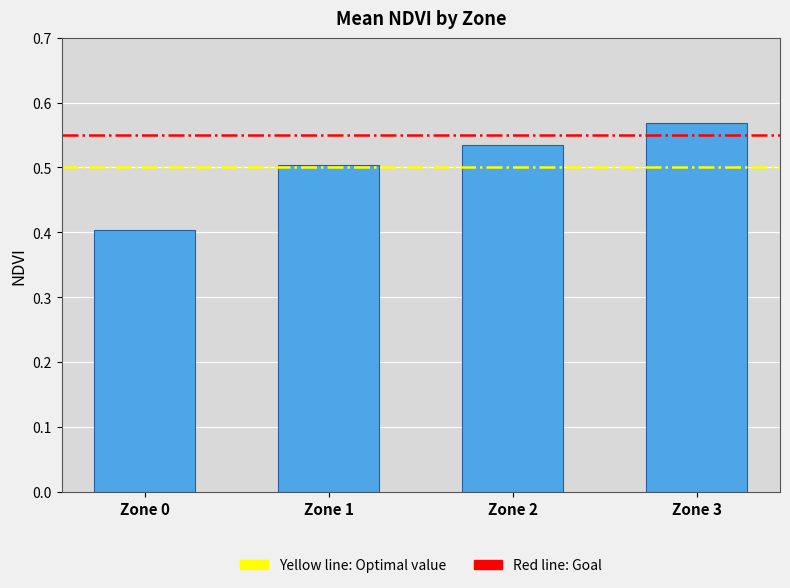

The value at Zone 2 is 0.5. True or false?

True